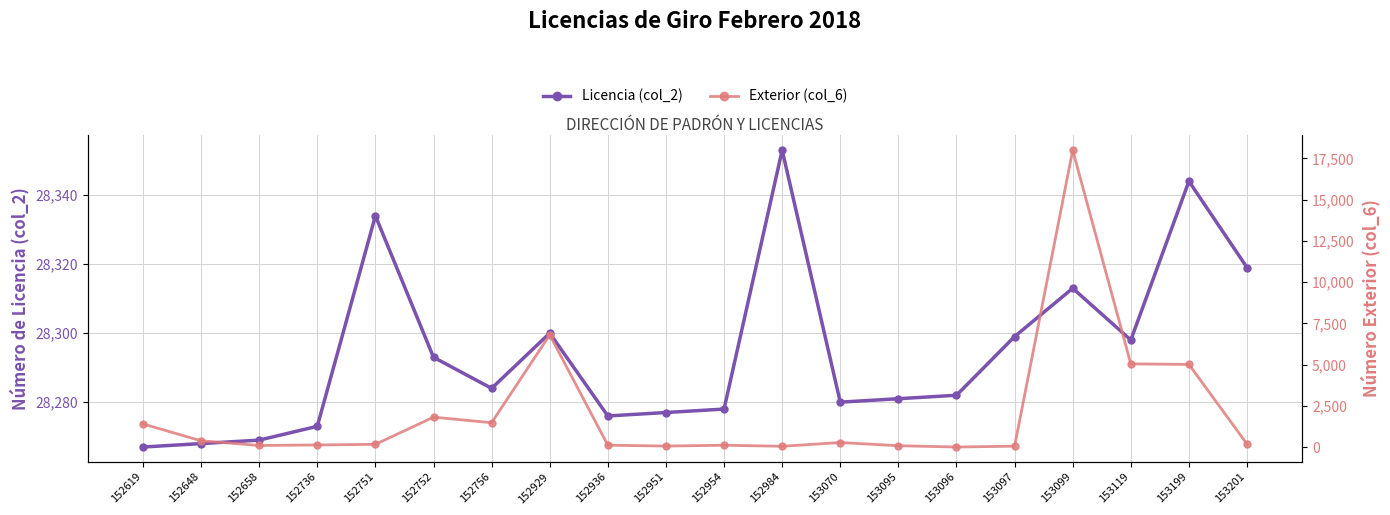

What are all the series names shown in the legend?

Licencia (col_2), Exterior (col_6)